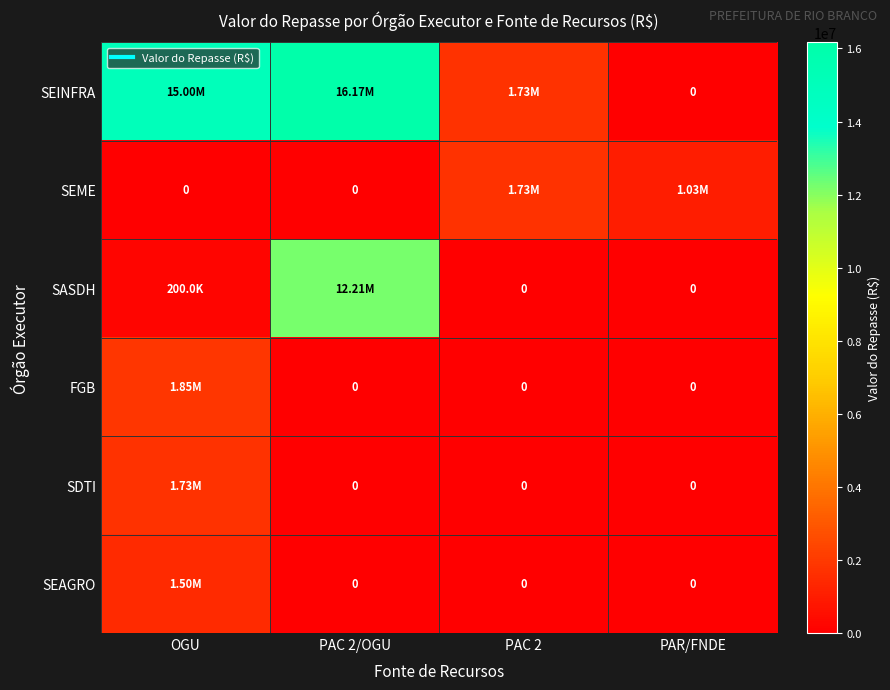

At which label does SEINFRA first exceed 15000000?

PAC 2/OGU